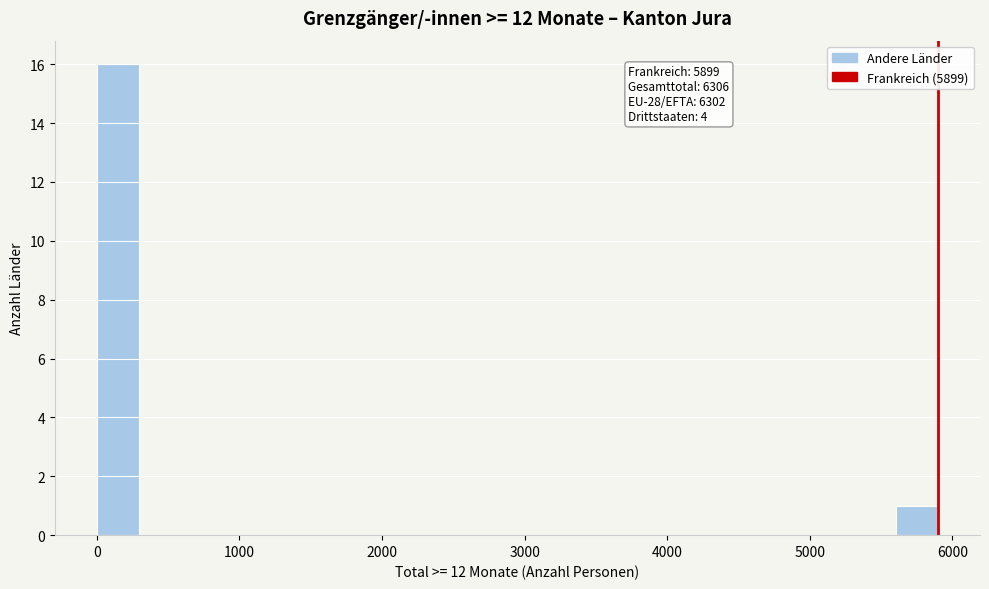

Read against the x-axis, roughly where is the centre of the tallest bar?

100